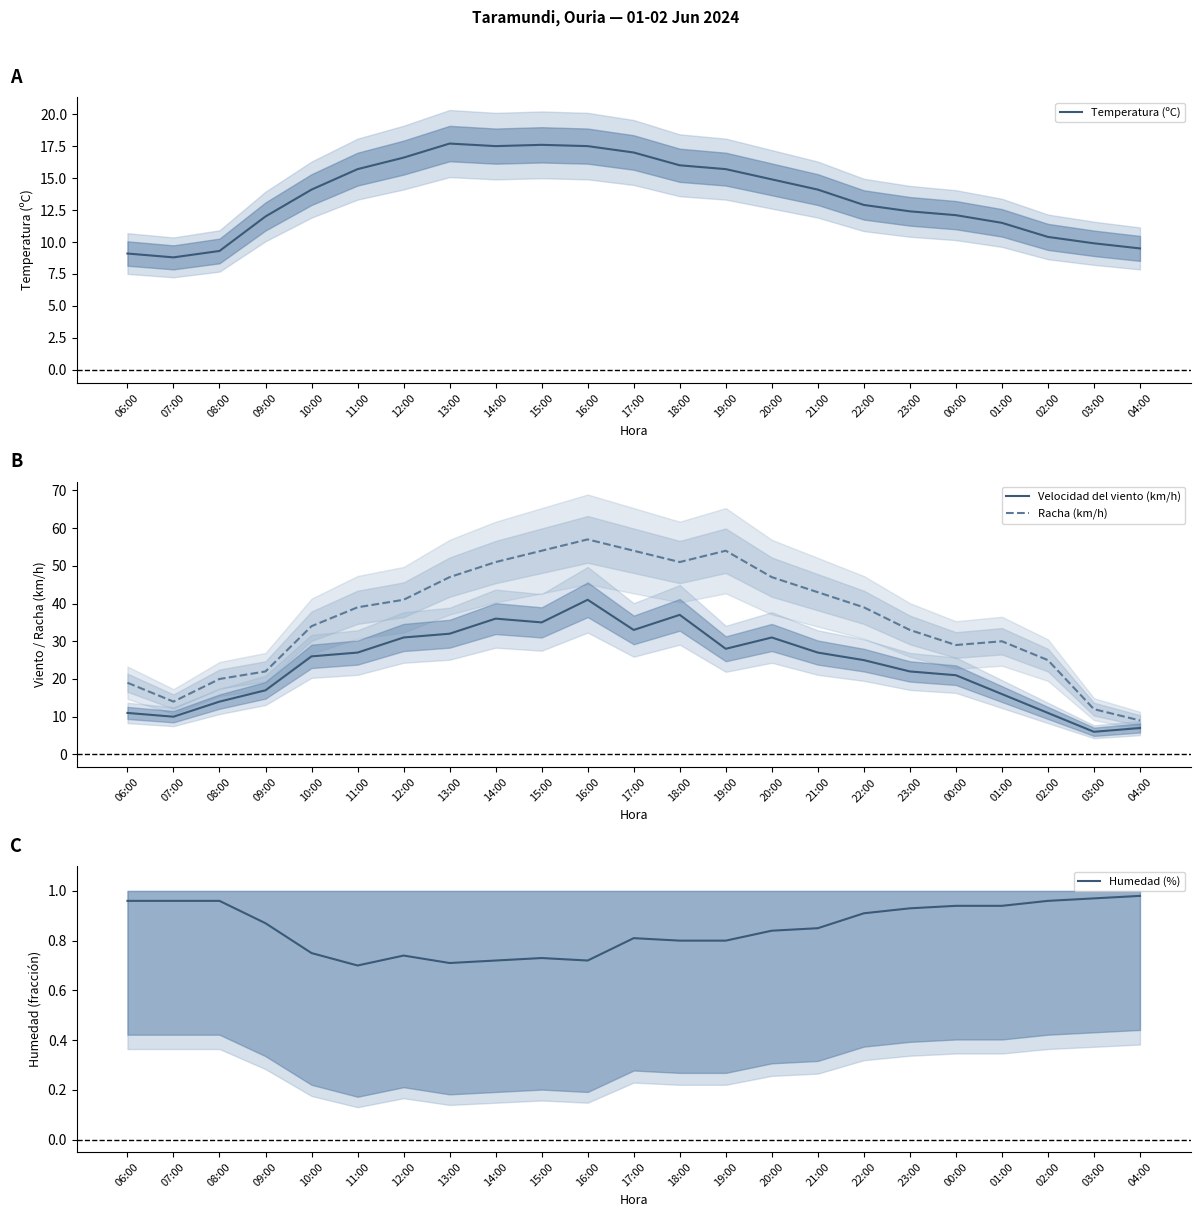

At which label does Racha (km/h) first exceed 39?

12:00